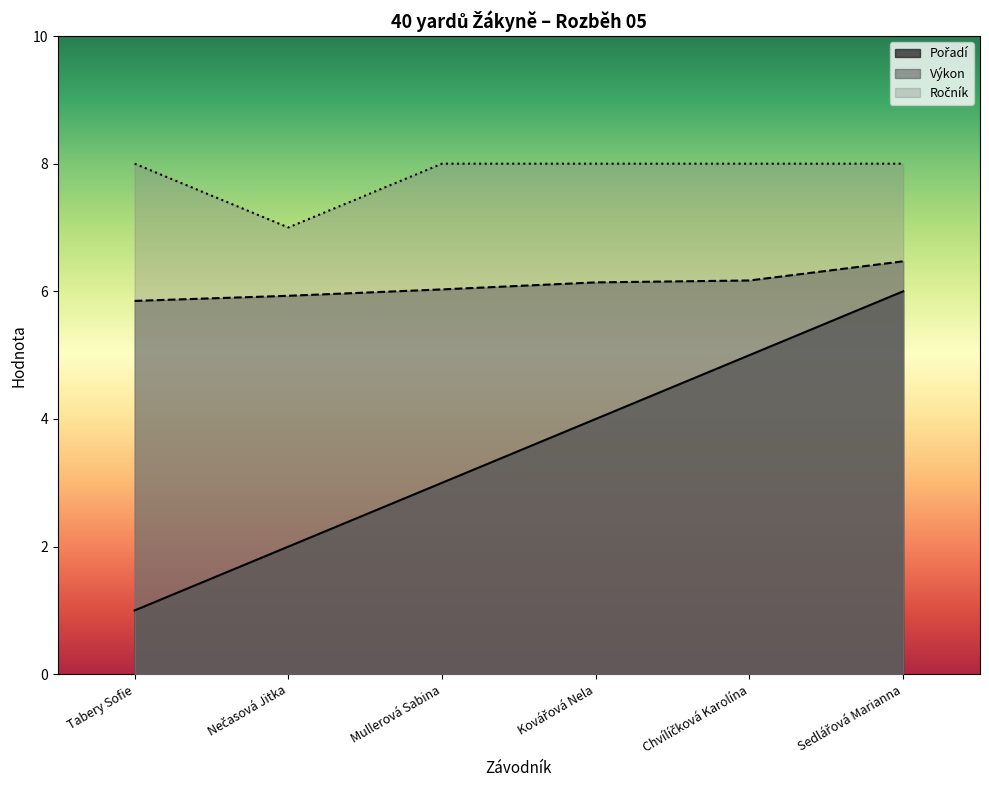

What are all the series names shown in the legend?

Pořadí, Výkon, Ročník